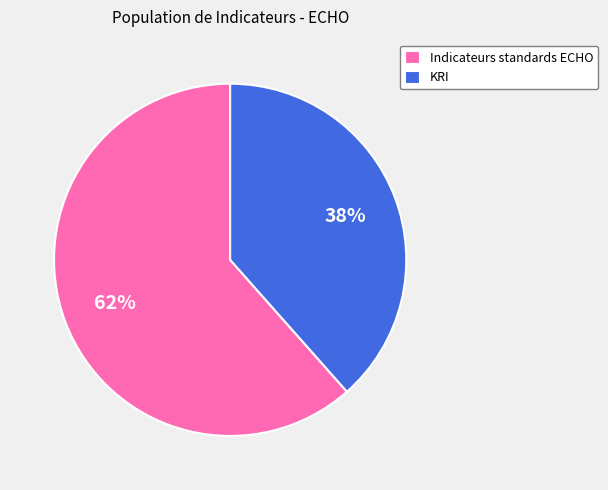

How many slices are in this pie chart?

2